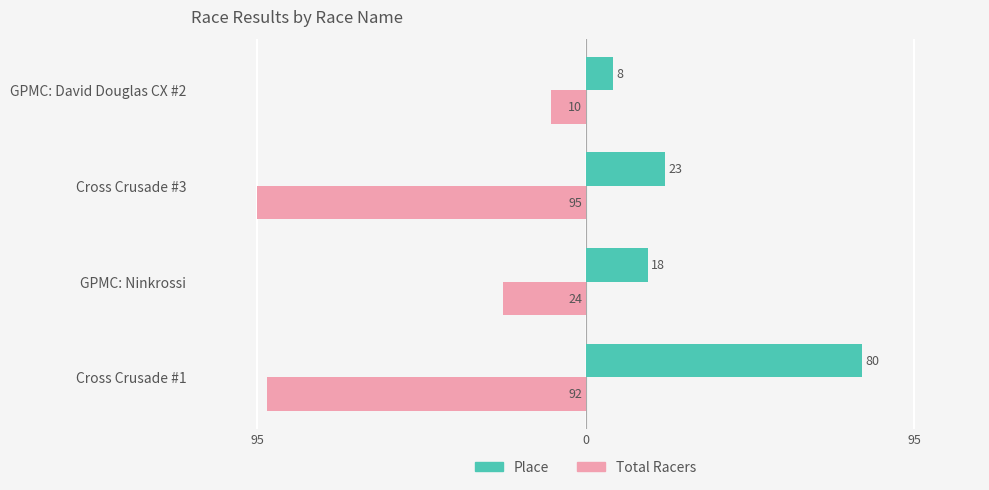

What are all the series names shown in the legend?

Place, Total Racers